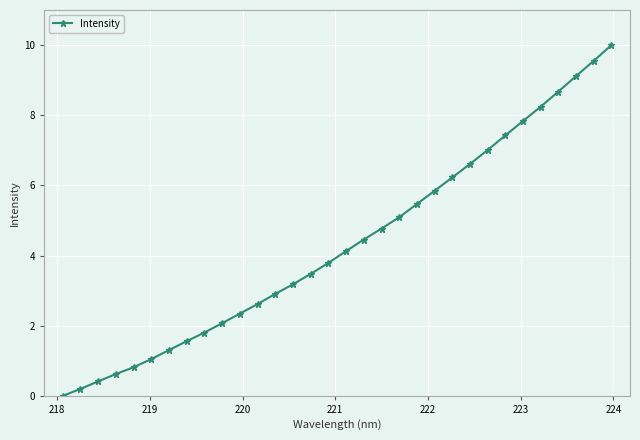

True or false: the data has more than 2 interior local peaks.

False